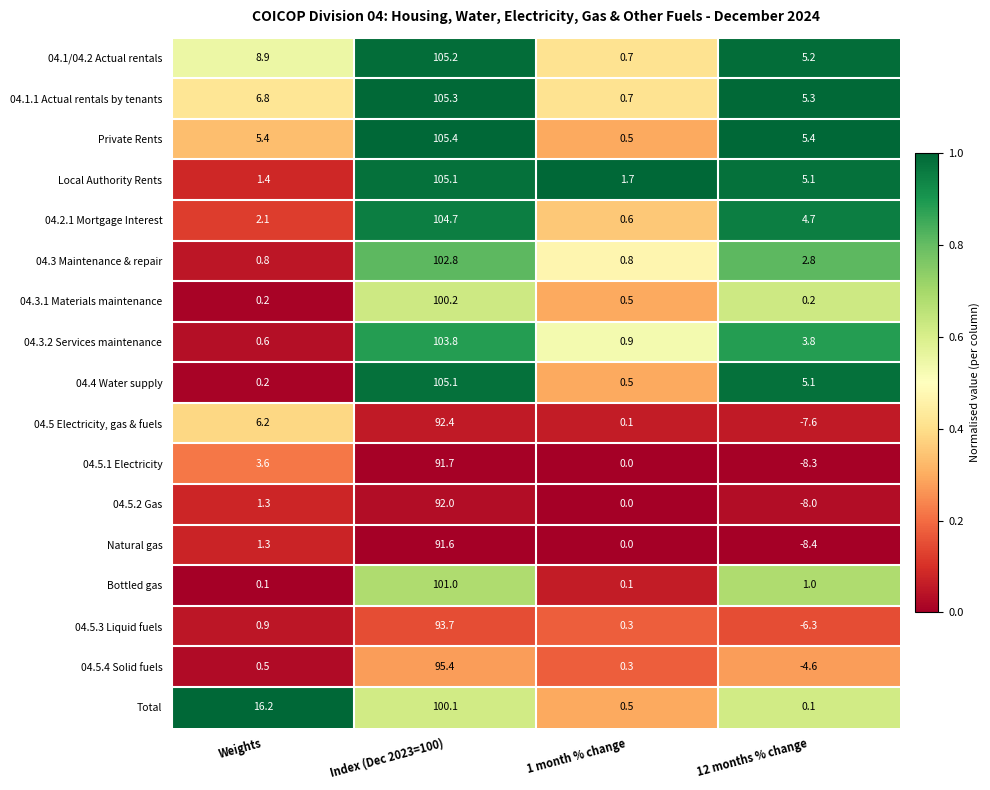

Which category has the lowest value across all series?

12 months % change